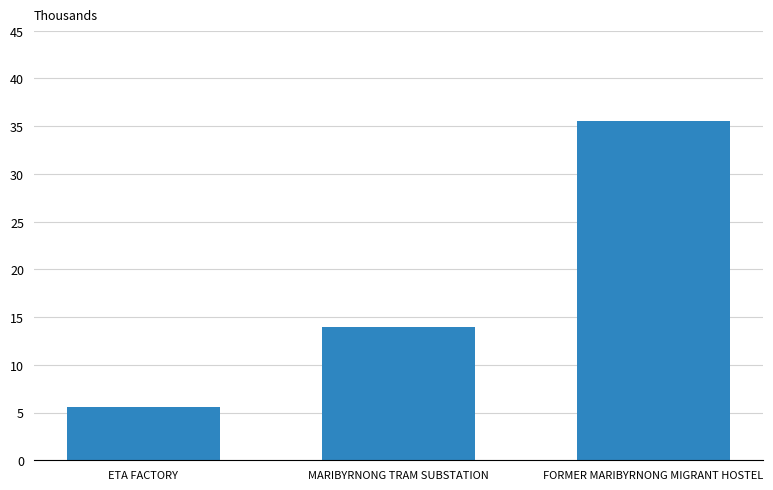

Reading right to left, what are all the values shown in this chart?

35583	13963	5623